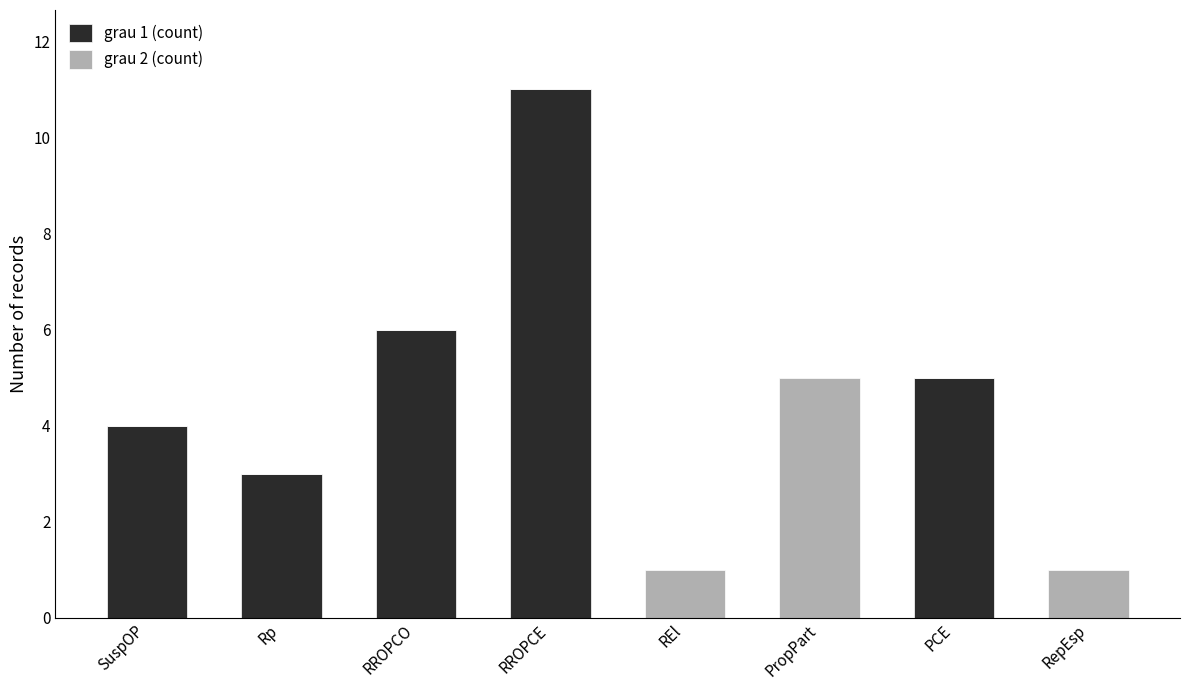

The value of grau 1 (count) at SuspOP is 4. True or false?

True